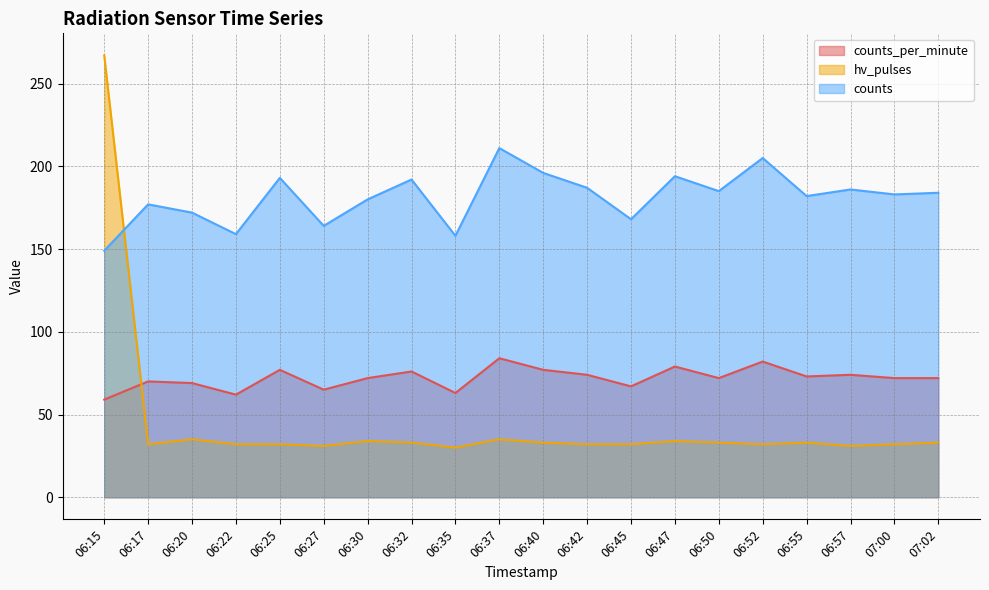

How many data points does each series have?

20